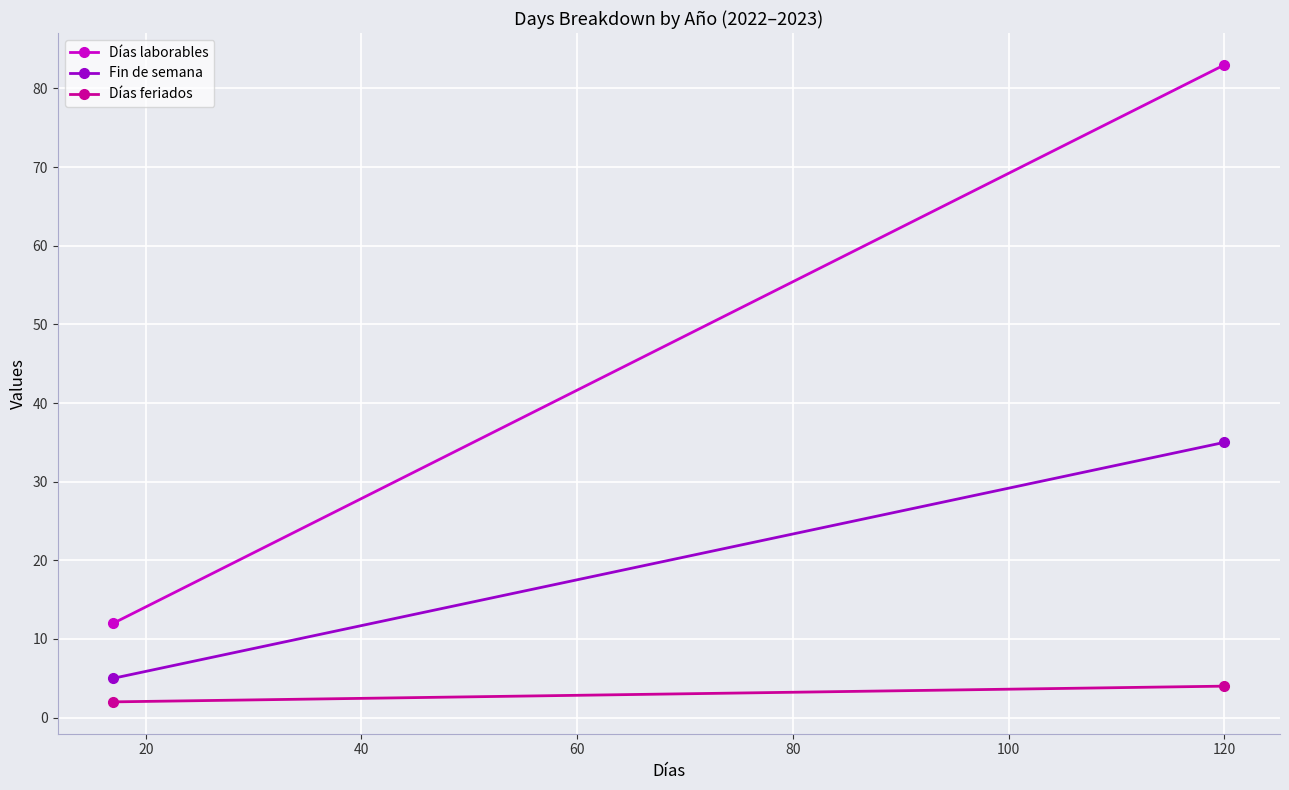

How many Días laborables values are between 12 and 83?

2